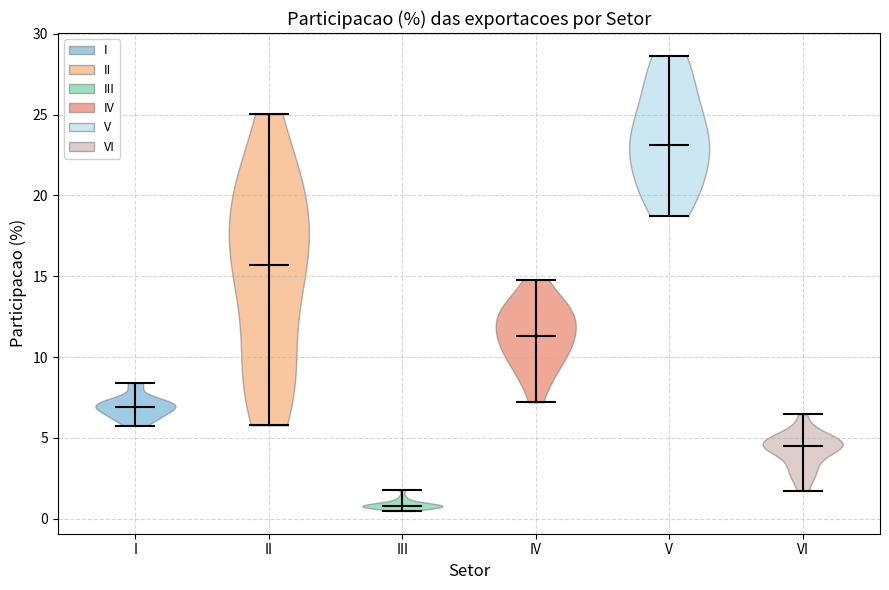

Reading left to right, read every violin against the y-axis: where its median line is, and the lowest and highest points it reaches. The values are not printed on the chart, so give them approximately, as read against the axis.

I: median line 7.0, lowest point 5.5, highest point 8.5
II: median line 15.5, lowest point 6.0, highest point 25.0
III: median line 1.0, lowest point 0.5, highest point 2.0
IV: median line 11.5, lowest point 7.0, highest point 15.0
V: median line 23.0, lowest point 18.5, highest point 28.5
VI: median line 4.5, lowest point 1.5, highest point 6.5